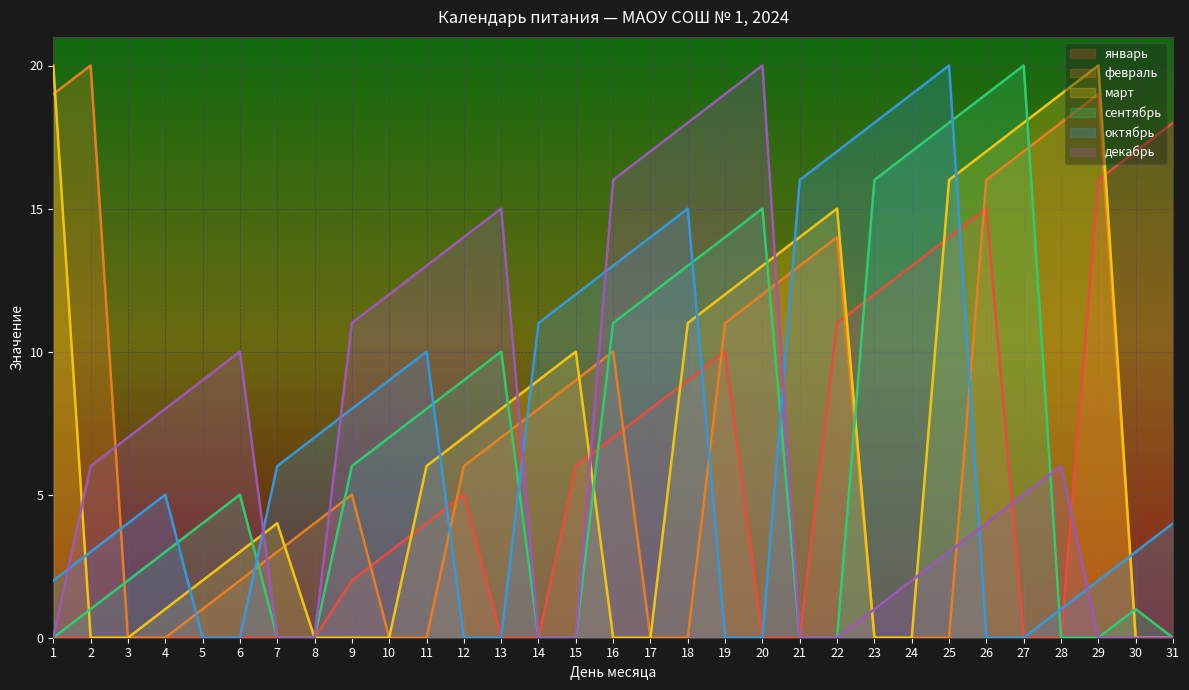

The value of март at 4 is 0. True or false?

False